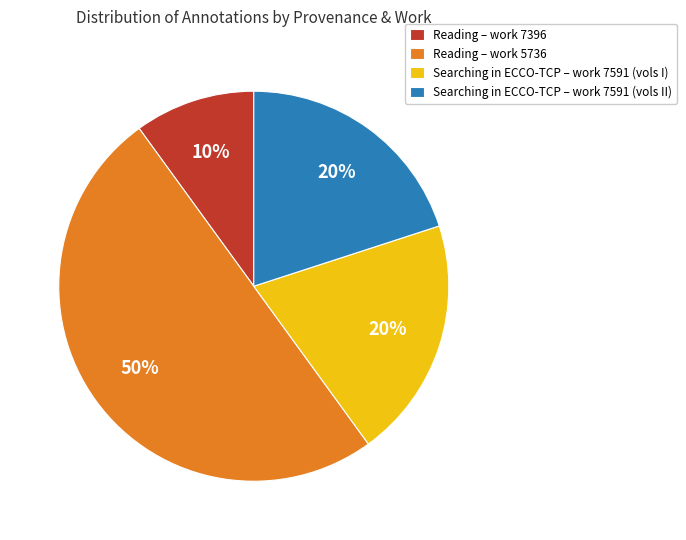

How many slices are in this pie chart?

4